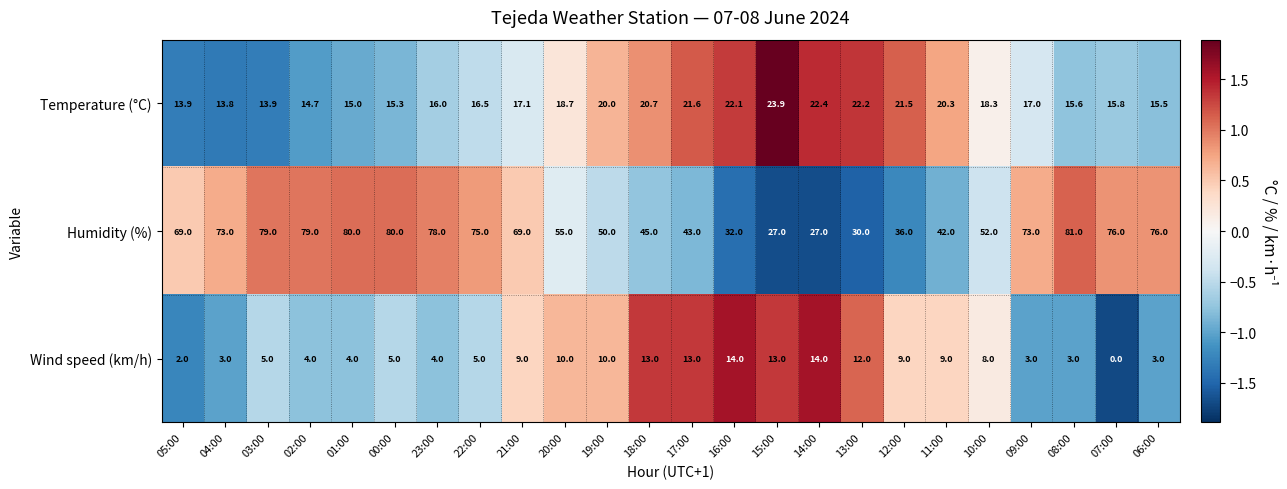

The value of Wind speed (km/h) at 23:00 is 4.0. True or false?

True